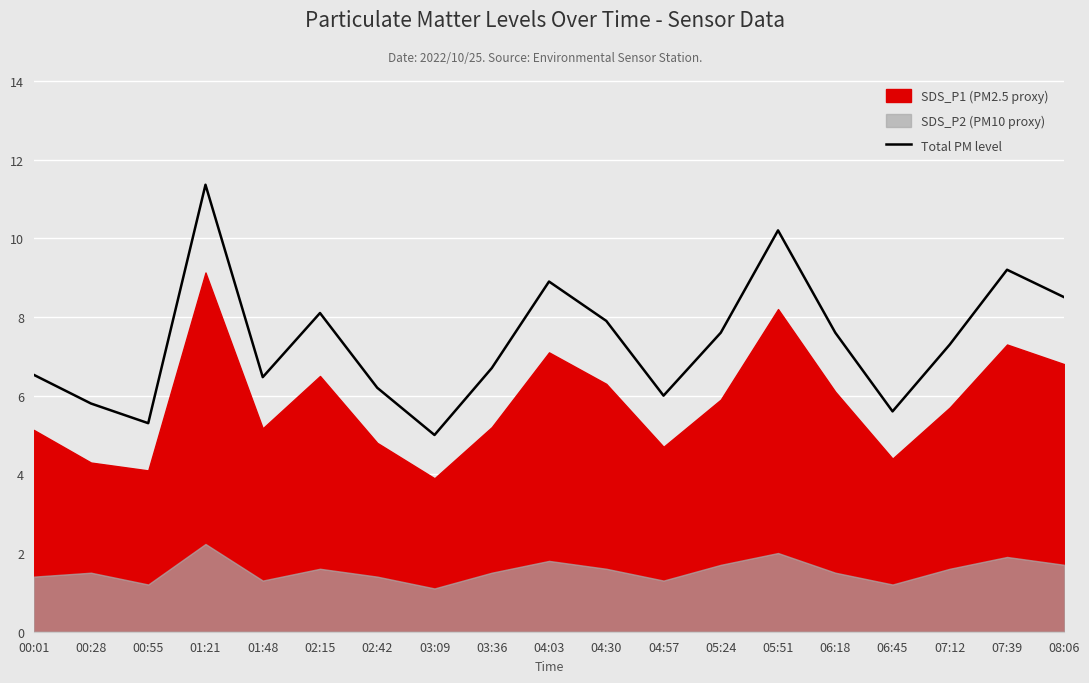

Where is the data nearest to the value 8?

02:15